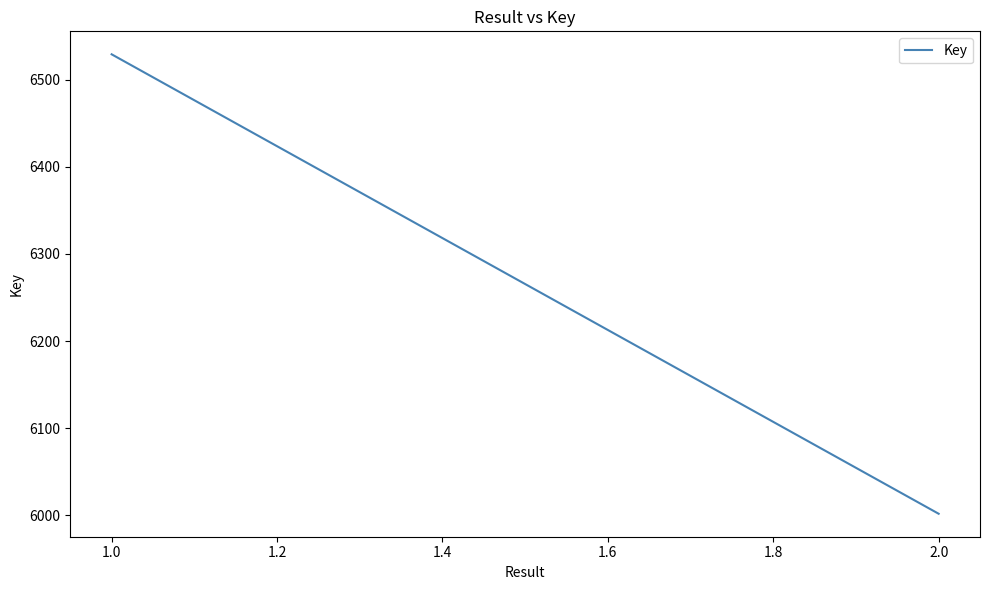

What is the greatest value displayed?

6529